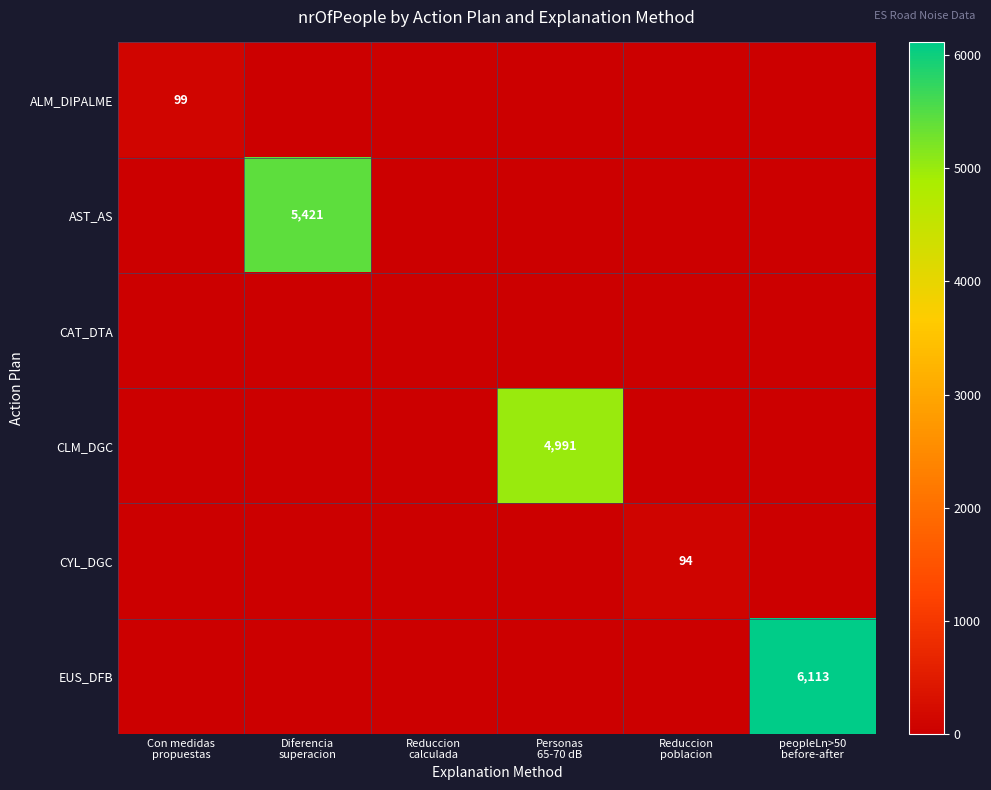

What is the difference between the maximum and second lowest values in the ALM_DIPALME series?

99